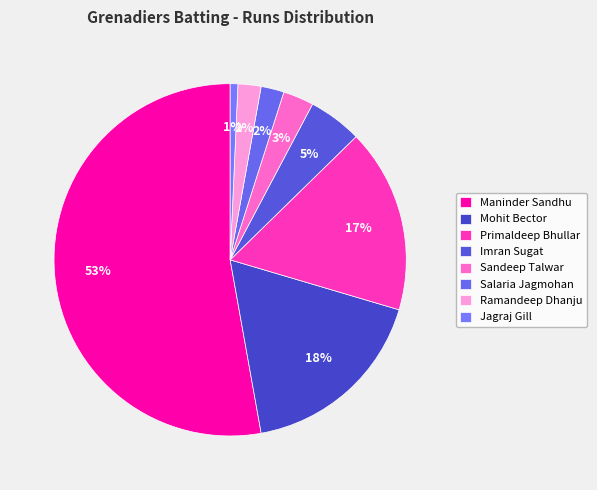

Count the number of slices in the pie.

8